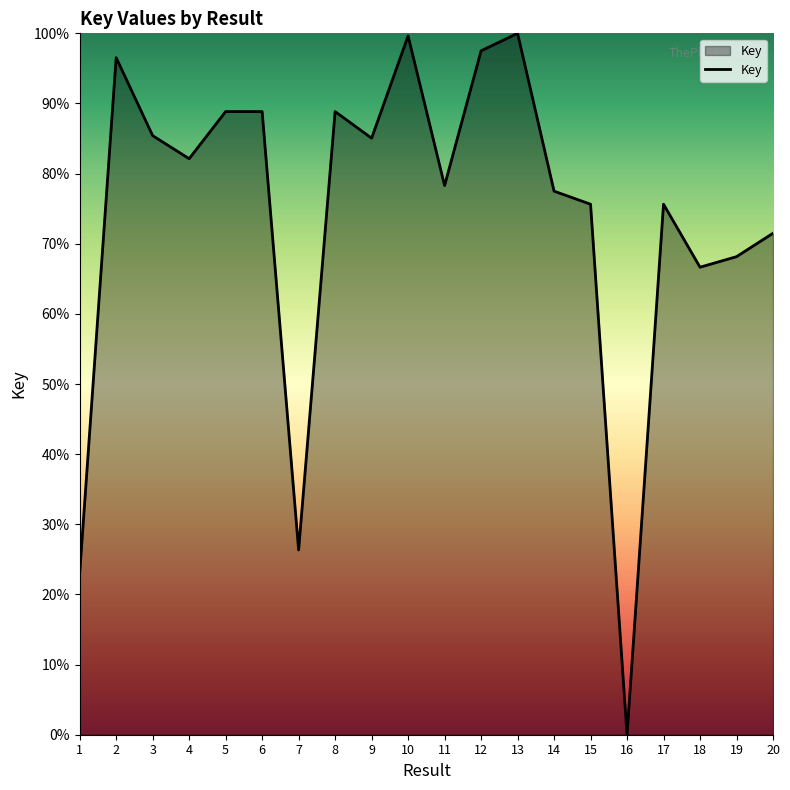

Which label corresponds to the smallest value in the chart?

16